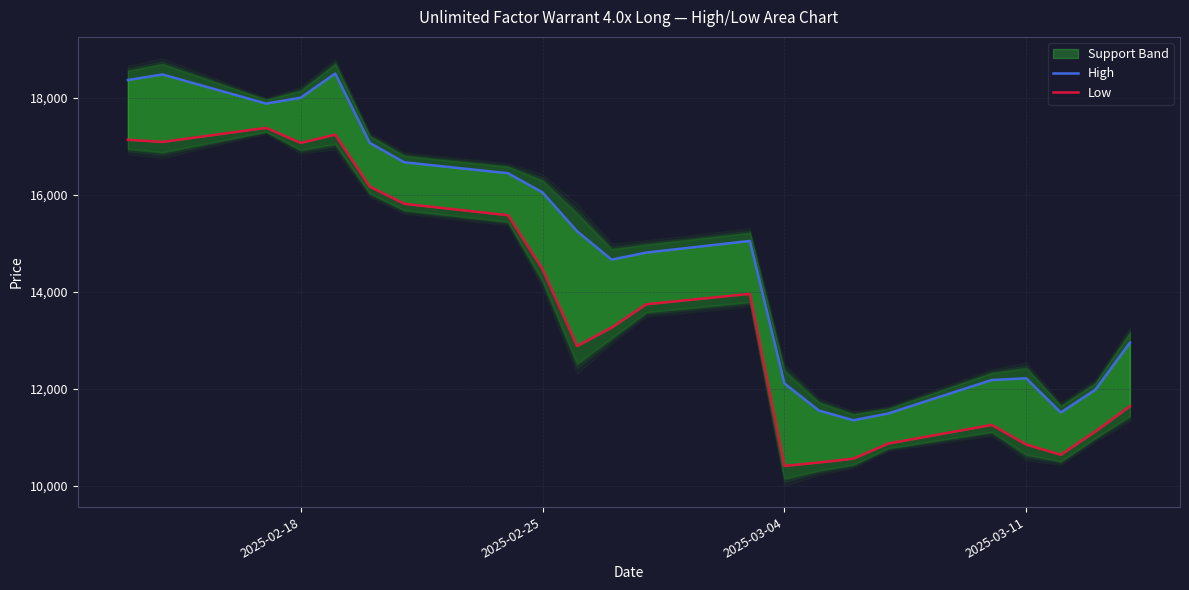

The Low series shows 27176 at 2025-02-25. True or false?

False